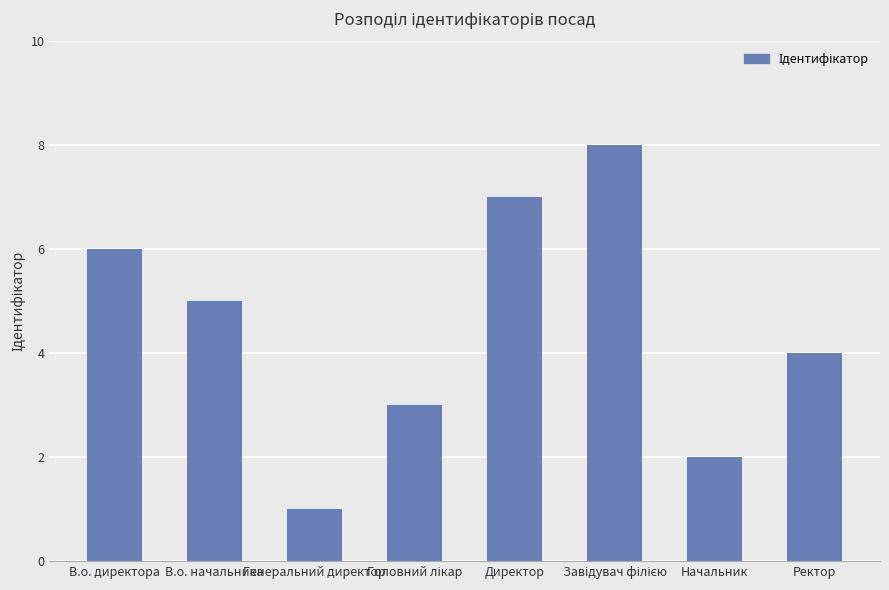

Reading left to right, list all the values displayed in this chart.

6	5	1	3	7	8	2	4